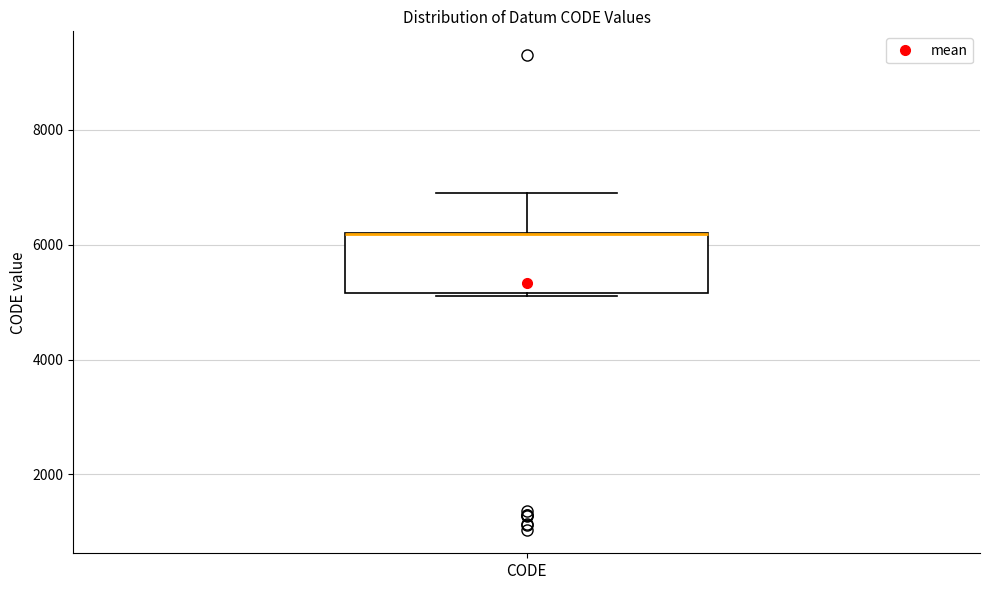

Where is the upper edge of the box for CODE on the y-axis? The values are not printed on the chart, so give them approximately, as read against the axis.

6200